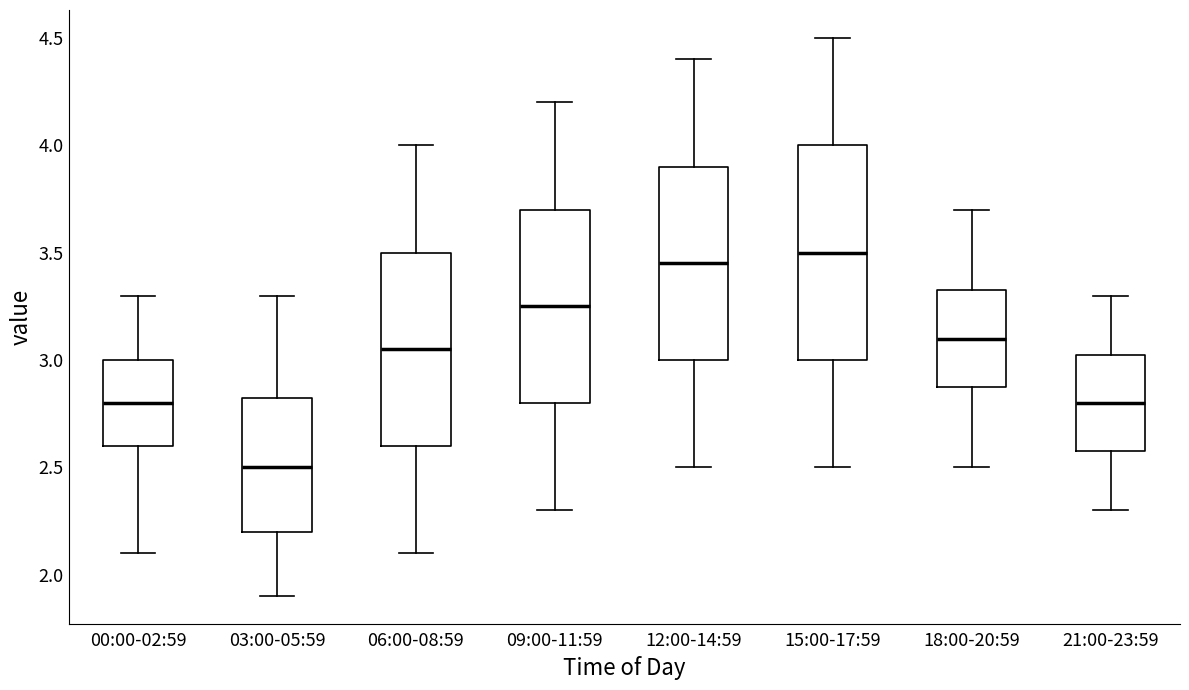

Reading left to right, transcribe this box plot: for each box, give where its median line is, the range the box spans, and where its two whiskers end, as read against the y-axis. The values are not printed on the chart, so give them approximately, as read against the axis.

00:00-02:59: median 2.80, box 2.60 to 3.00, whiskers 2.10 to 3.30
03:00-05:59: median 2.50, box 2.20 to 2.85, whiskers 1.90 to 3.30
06:00-08:59: median 3.05, box 2.60 to 3.50, whiskers 2.10 to 4.00
09:00-11:59: median 3.25, box 2.80 to 3.70, whiskers 2.30 to 4.20
12:00-14:59: median 3.45, box 3.00 to 3.90, whiskers 2.50 to 4.40
15:00-17:59: median 3.50, box 3.00 to 4.00, whiskers 2.50 to 4.50
18:00-20:59: median 3.10, box 2.90 to 3.35, whiskers 2.50 to 3.70
21:00-23:59: median 2.80, box 2.60 to 3.05, whiskers 2.30 to 3.30